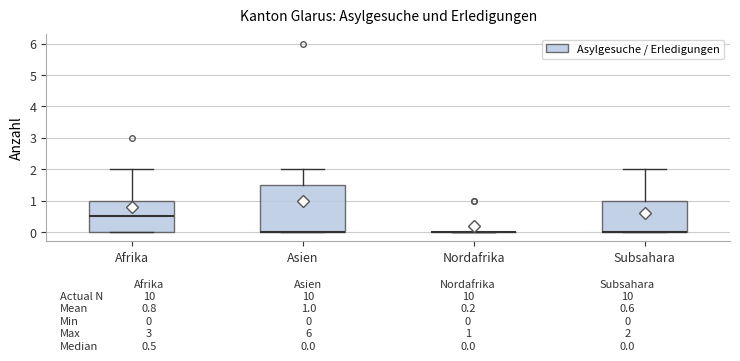

Which box is the tallest, from its lower edge to its upper edge?

Asien